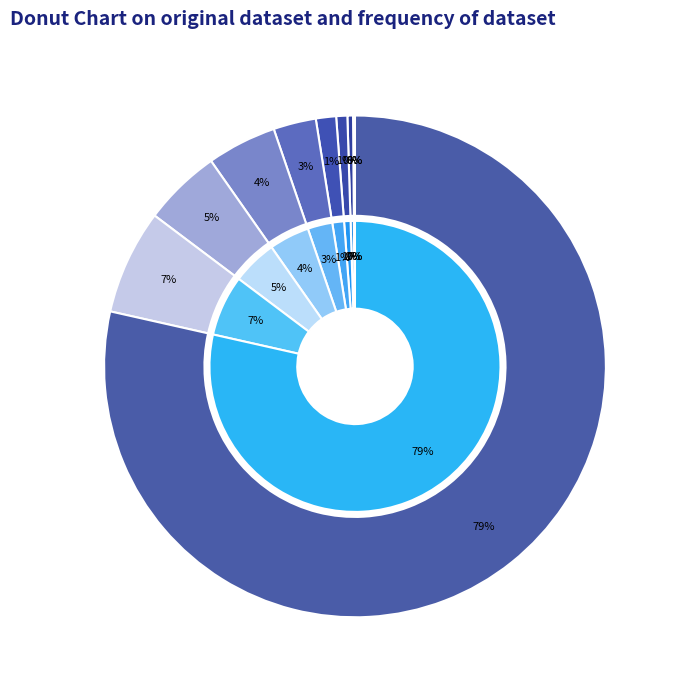

The > 6 <= 12 mois slice represents 0% of the pie. True or false?

True